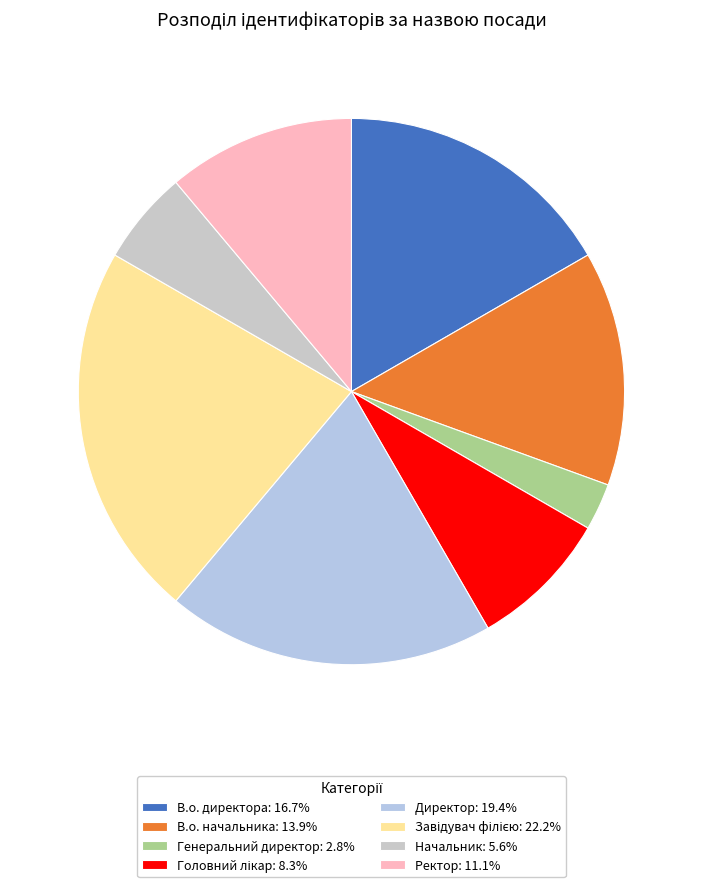

What percentage do Завідувач філією and Начальник together represent?

27.8%